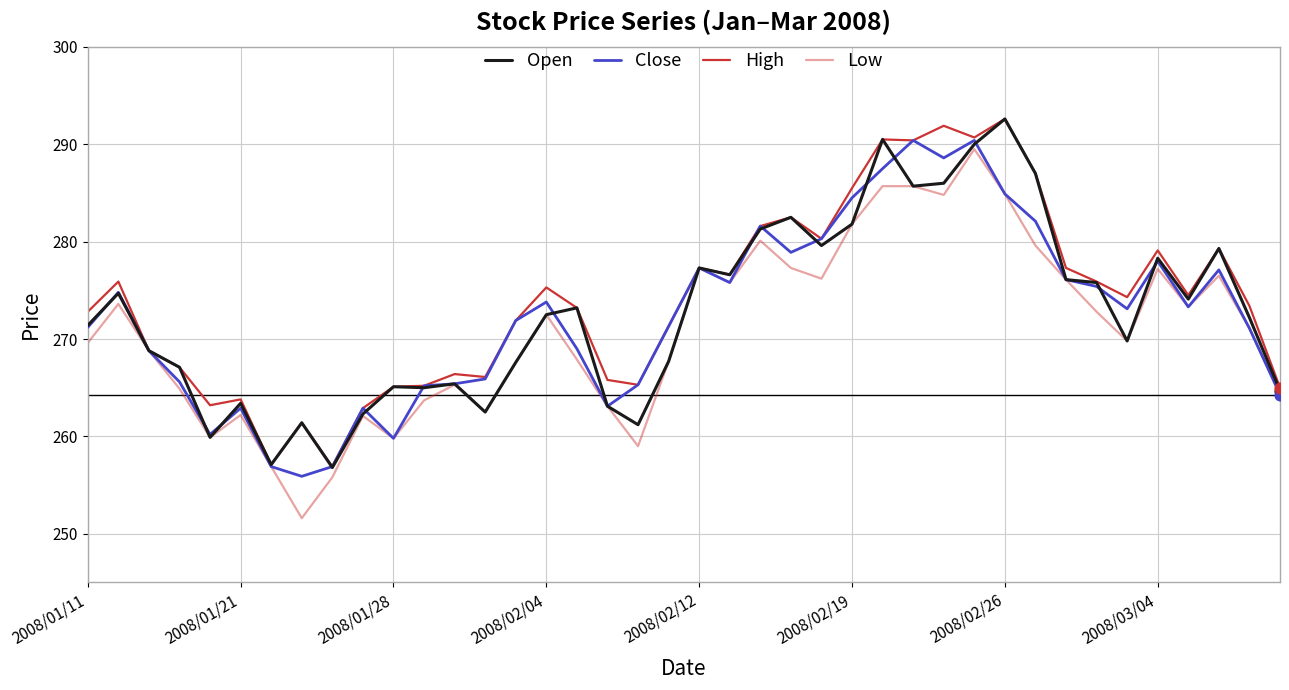

At which category is the sum across all series the highest?

29